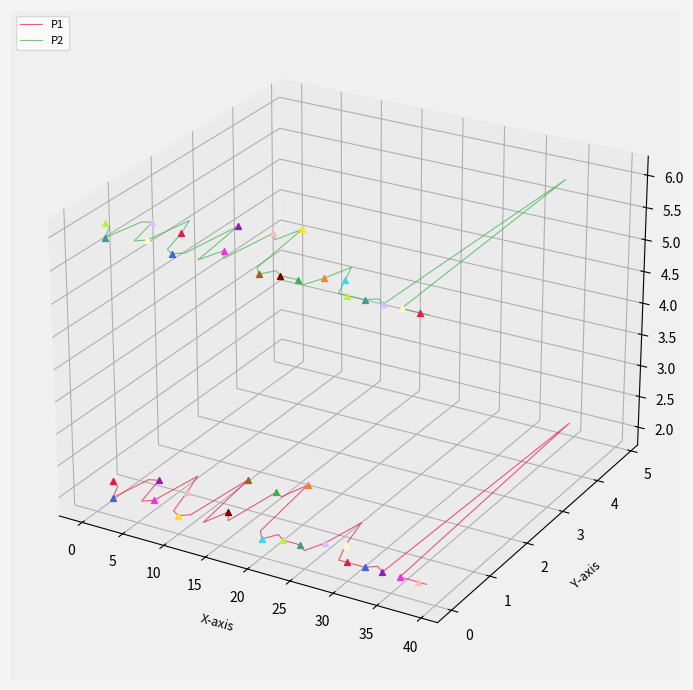

Which series contains the highest Y value?

P2